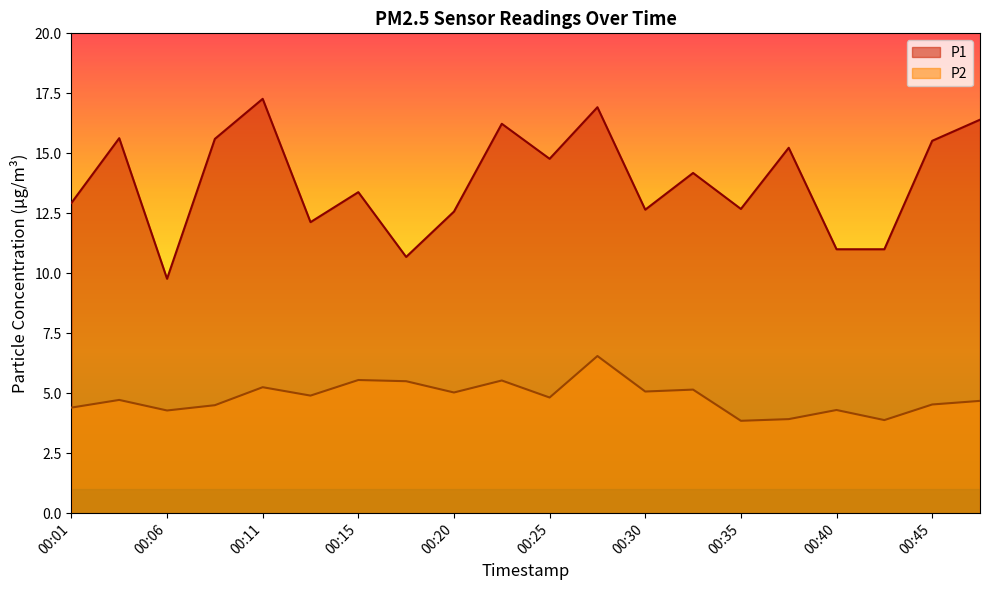

At which category does the chart reach its peak across all series?

00:11